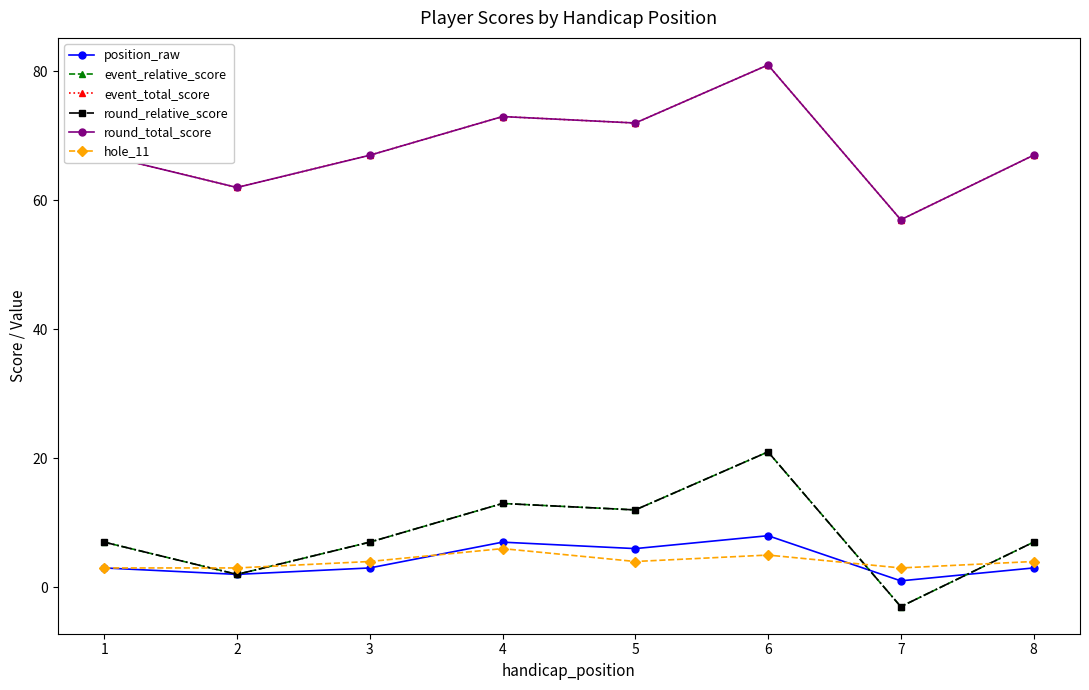

Reading left to right, extract all data points from this chart.

position_raw: 3	2	3	7	6	8	1	3
event_relative_score: 7	2	7	13	12	21	-3	7
event_total_score: 67	62	67	73	72	81	57	67
round_relative_score: 7	2	7	13	12	21	-3	7
round_total_score: 67	62	67	73	72	81	57	67
hole_11: 3	3	4	6	4	5	3	4